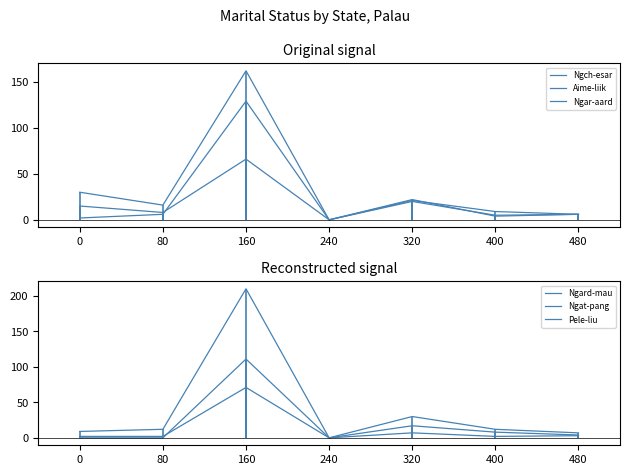

At which category is the sum across all series the highest?

160